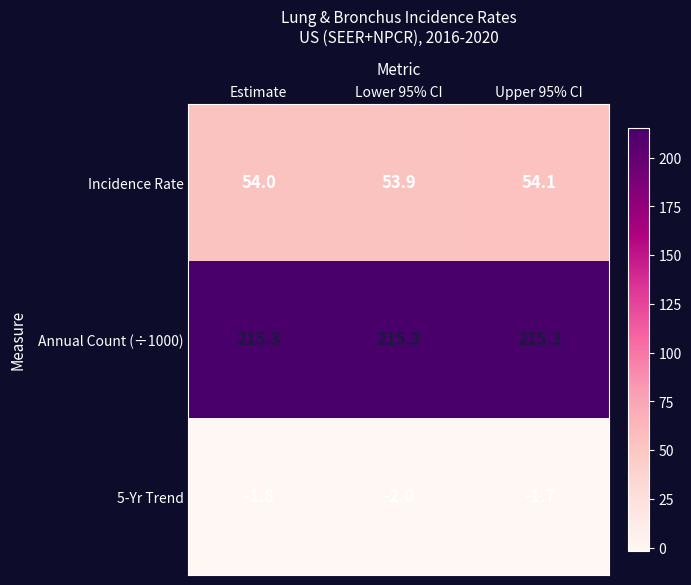

Which series has the widest spread of values?

5-Yr Trend